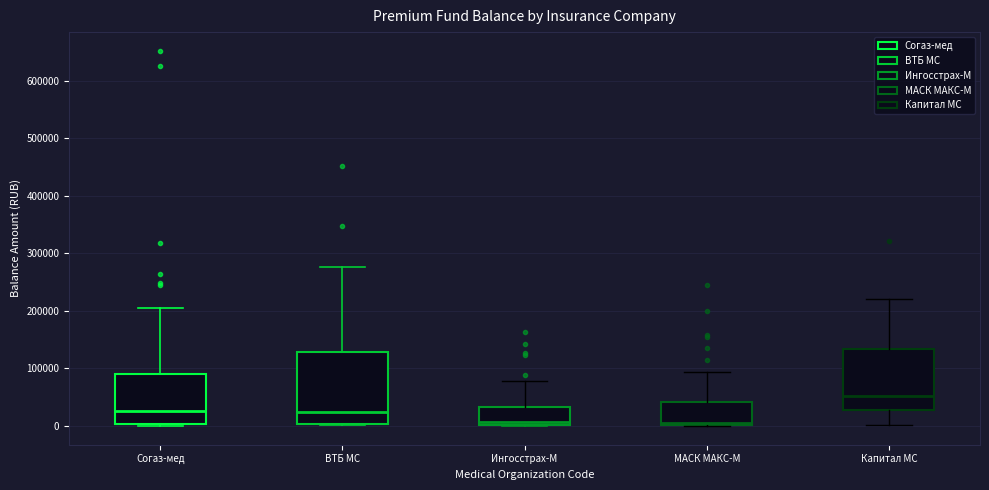

Which box has the highest median line?

Капитал МС